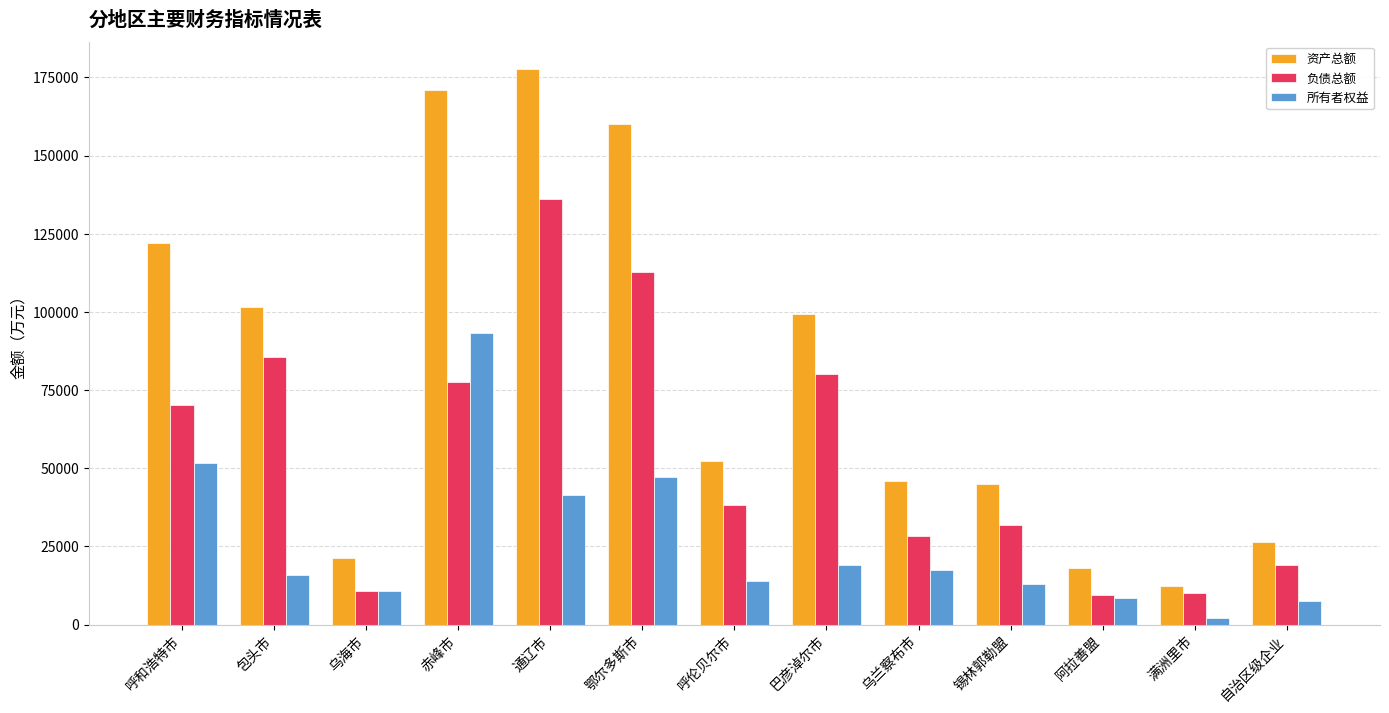

Which category has the highest value across all series?

通辽市